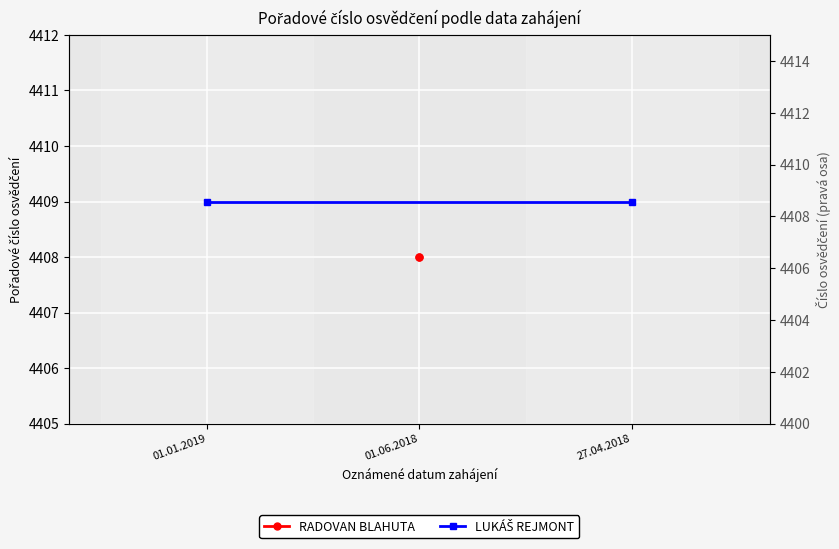

Rank the series by their average value, from lowest to highest.

RADOVAN BLAHUTA, LUKÁŠ REJMONT